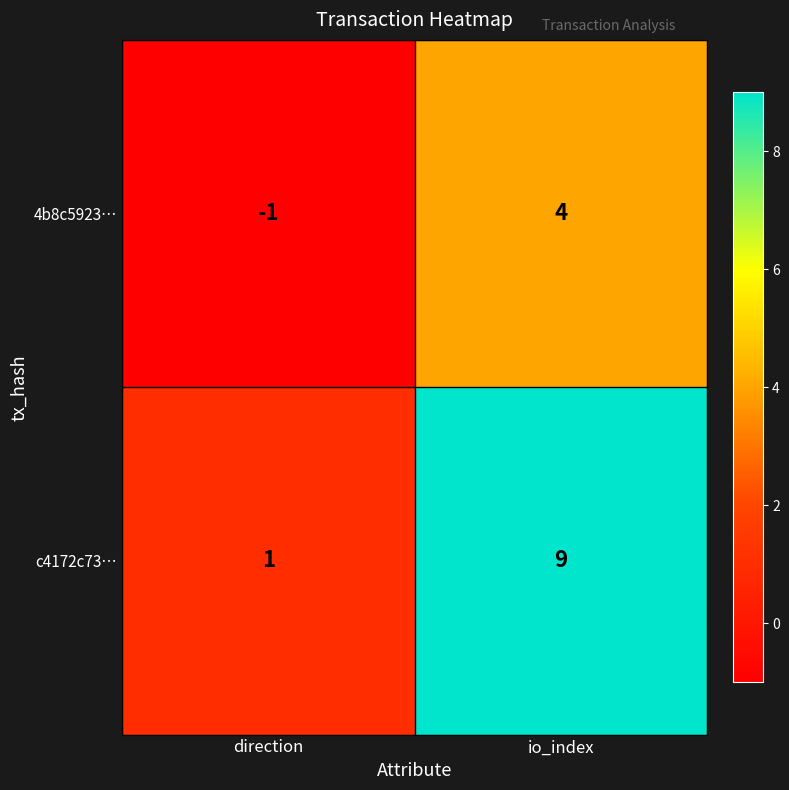

List the series in order of their overall mean, highest first.

c4172c73…, 4b8c5923…